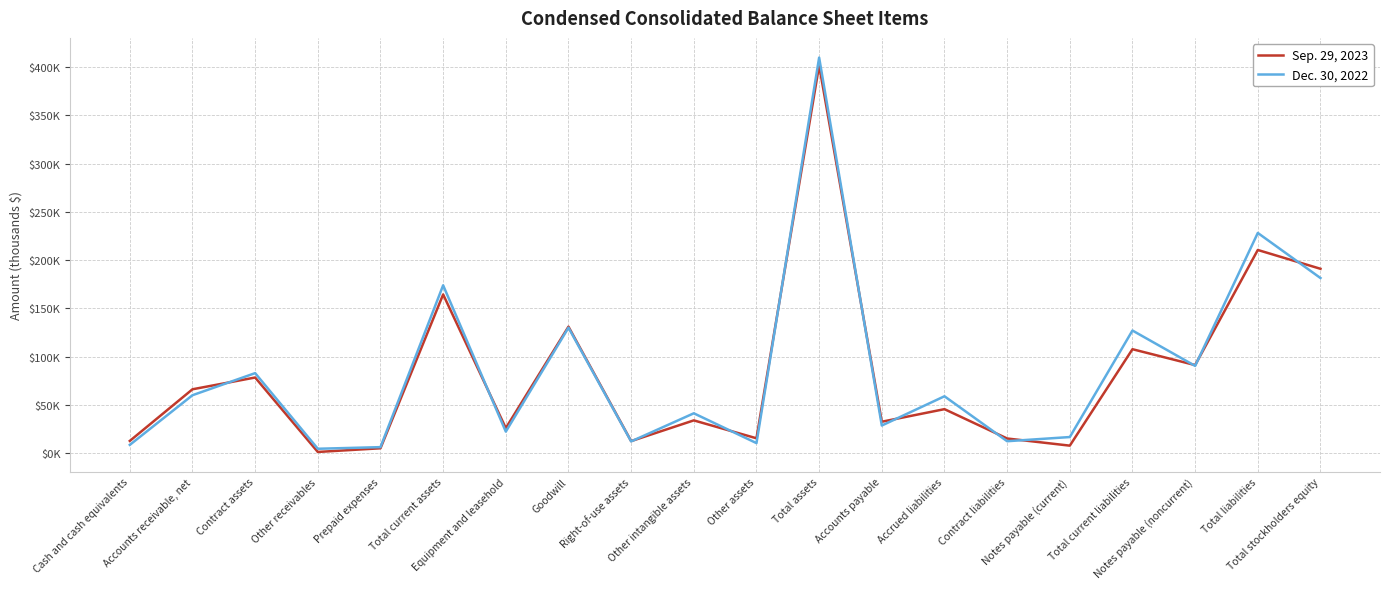

Does the chart display data point markers on the line(s)?

No